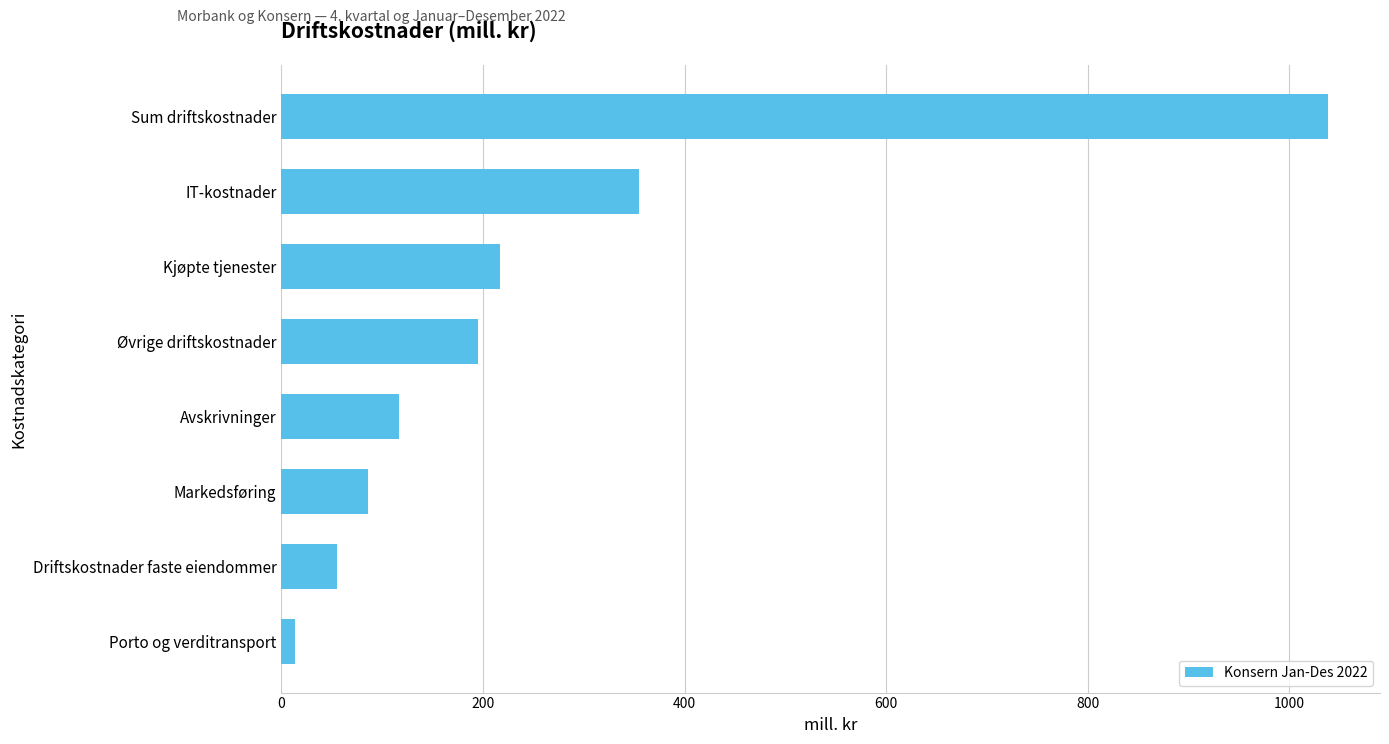

The chart shows a value of 117 at Avskrivninger. True or false?

True